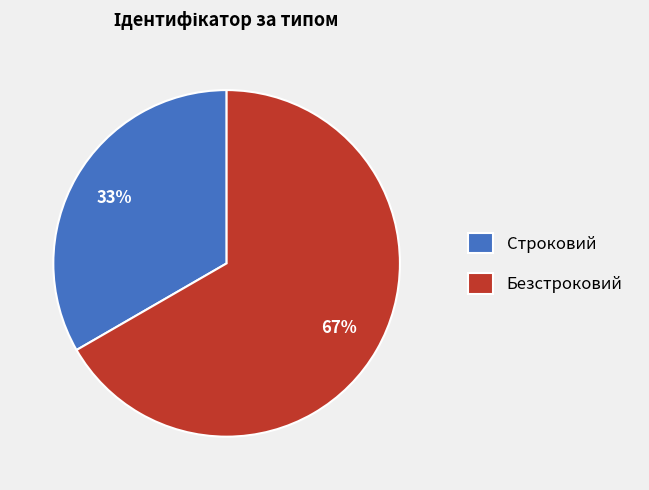

How many segments does this pie chart have?

2